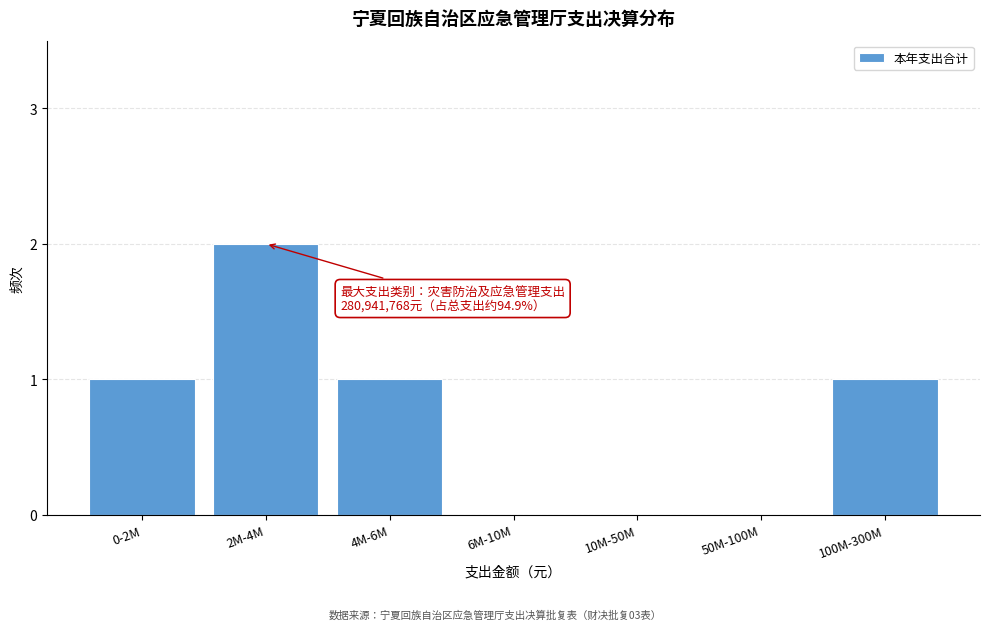

Reading right to left, list all the values displayed in this chart.

100M-300M=1	50M-100M=0	10M-50M=0	6M-10M=0	4M-6M=1	2M-4M=2	0-2M=1